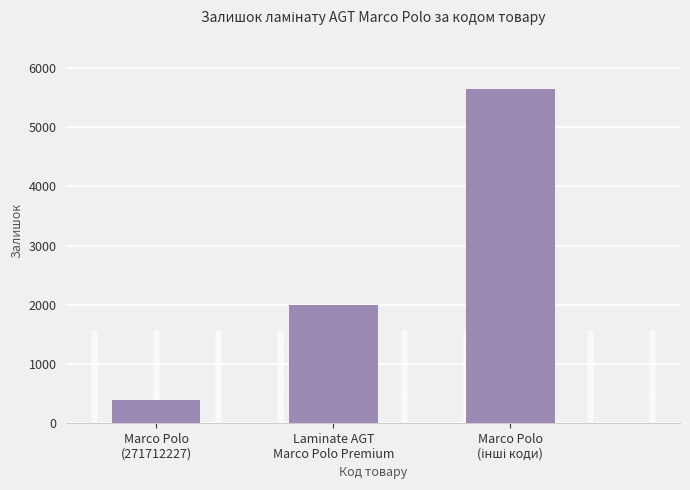

What is the value of the 1st bar from the left?

398